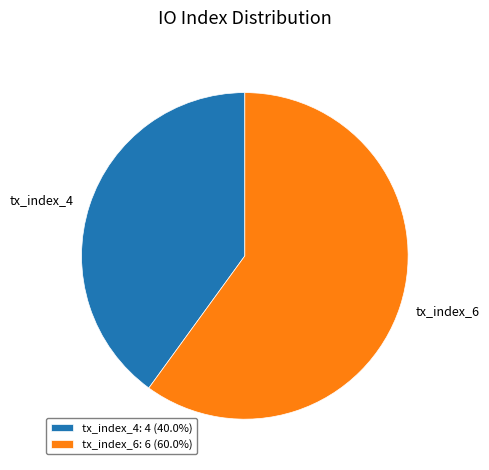

Does tx_index_6 represent more than half of the total?

Yes